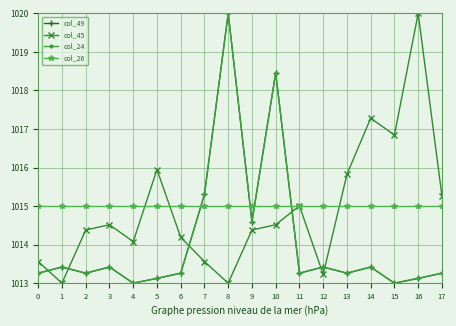

After their last crossing, which series has the higher values: col_26 or col_45?

col_45